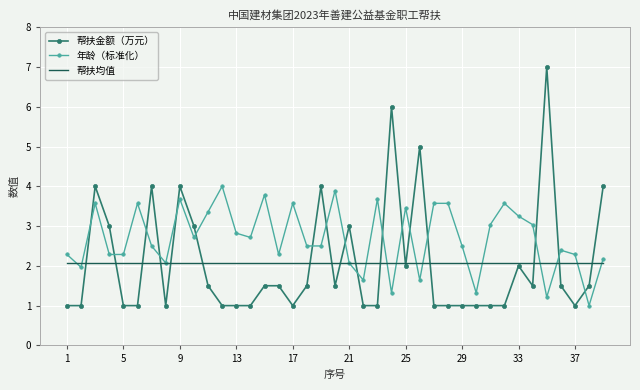

Which series has the largest total across all categories?

年龄（标准化）